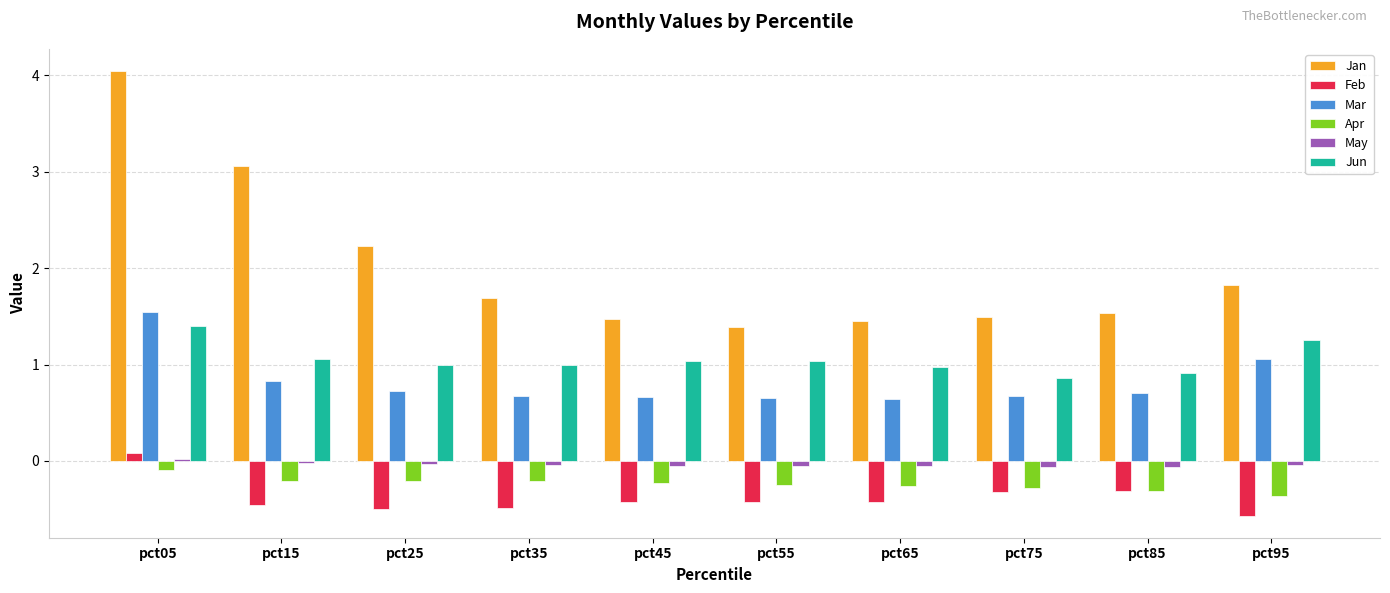

True or false: May has a value of -0.0 at pct25.

True